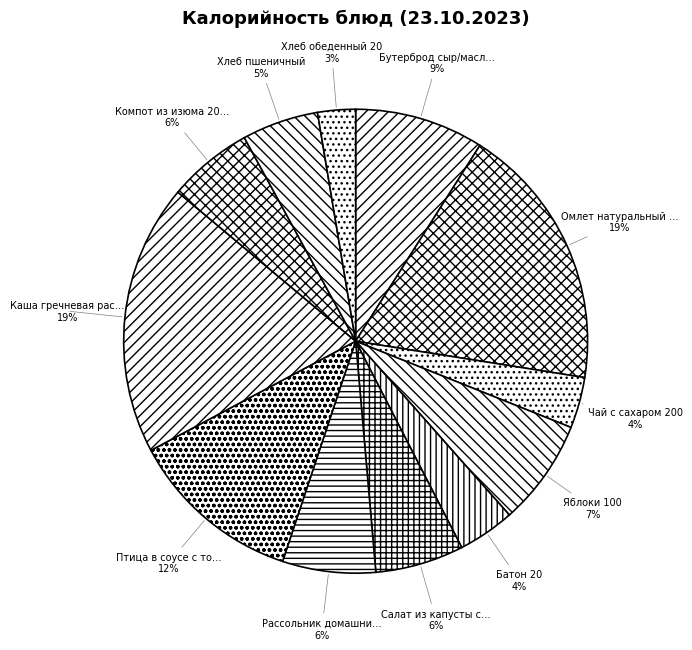

How many segments does this pie chart have?

12